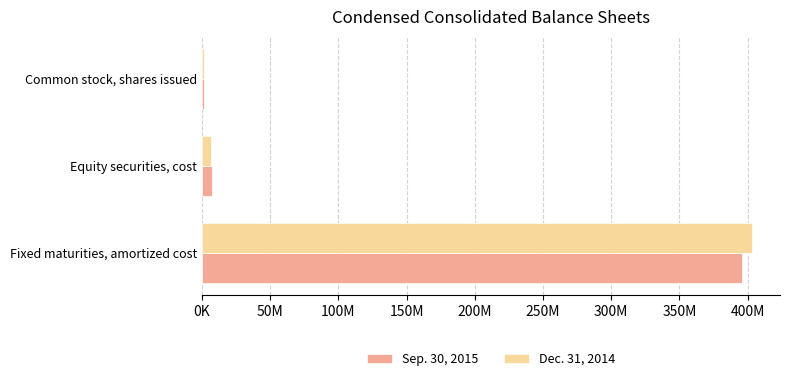

What are all the series names shown in the legend?

Sep. 30, 2015, Dec. 31, 2014